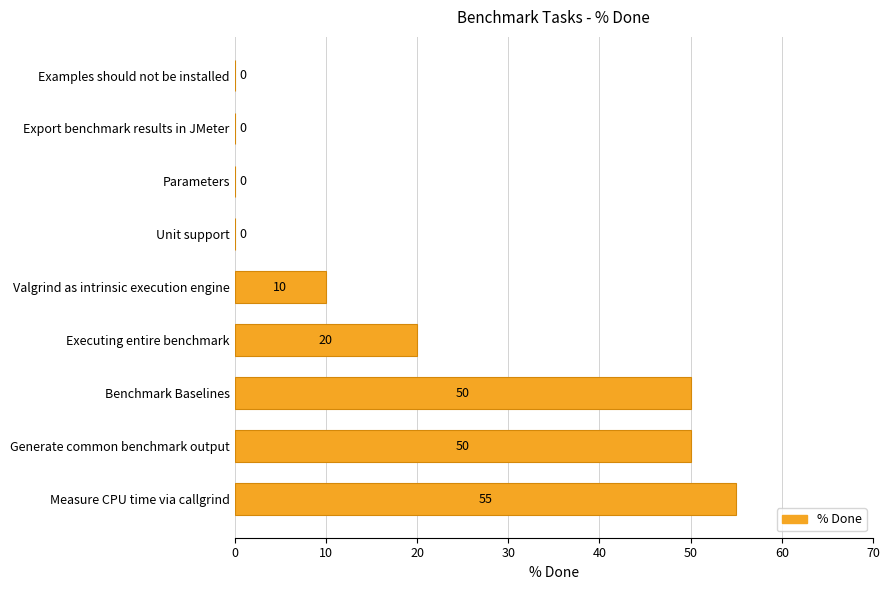

Reading bottom to top, what are all the values shown in this chart?

Measure CPU time via callgrind=55	Generate common benchmark output=50	Benchmark Baselines=50	Executing entire benchmark=20	Valgrind as intrinsic execution engine=10	Unit support=0	Parameters=0	Export benchmark results in JMeter=0	Examples should not be installed=0